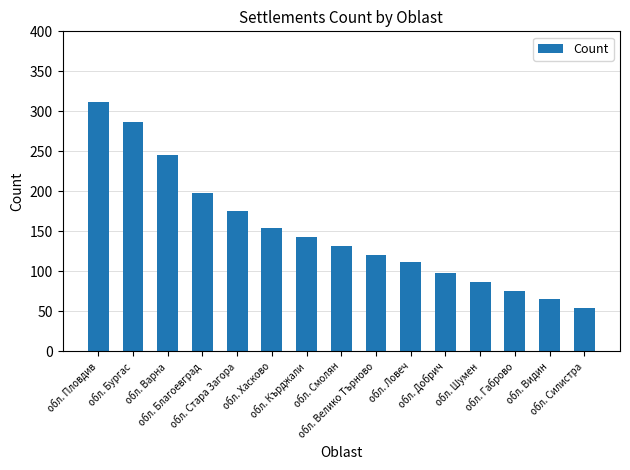

Reading left to right, list all the values displayed in this chart.

обл. Пловдив=312	обл. Бургас=287	обл. Варна=245	обл. Благоевград=198	обл. Стара Загора=176	обл. Хасково=154	обл. Кърджали=143	обл. Смолян=132	обл. Велико Търново=121	обл. Ловеч=112	обл. Добрич=98	обл. Шумен=87	обл. Габрово=76	обл. Видин=65	обл. Силистра=54